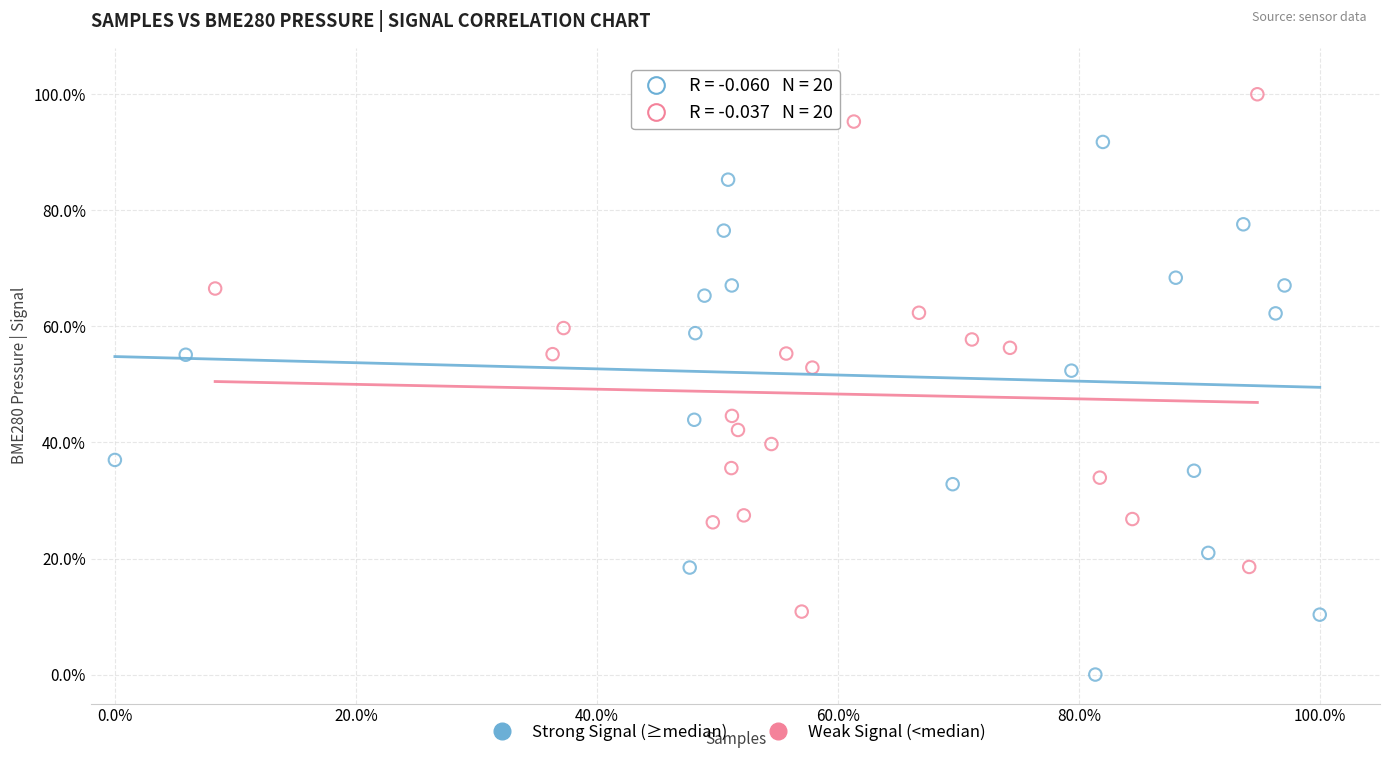

Which series contains the lowest Y value?

Strong Signal (≥median)